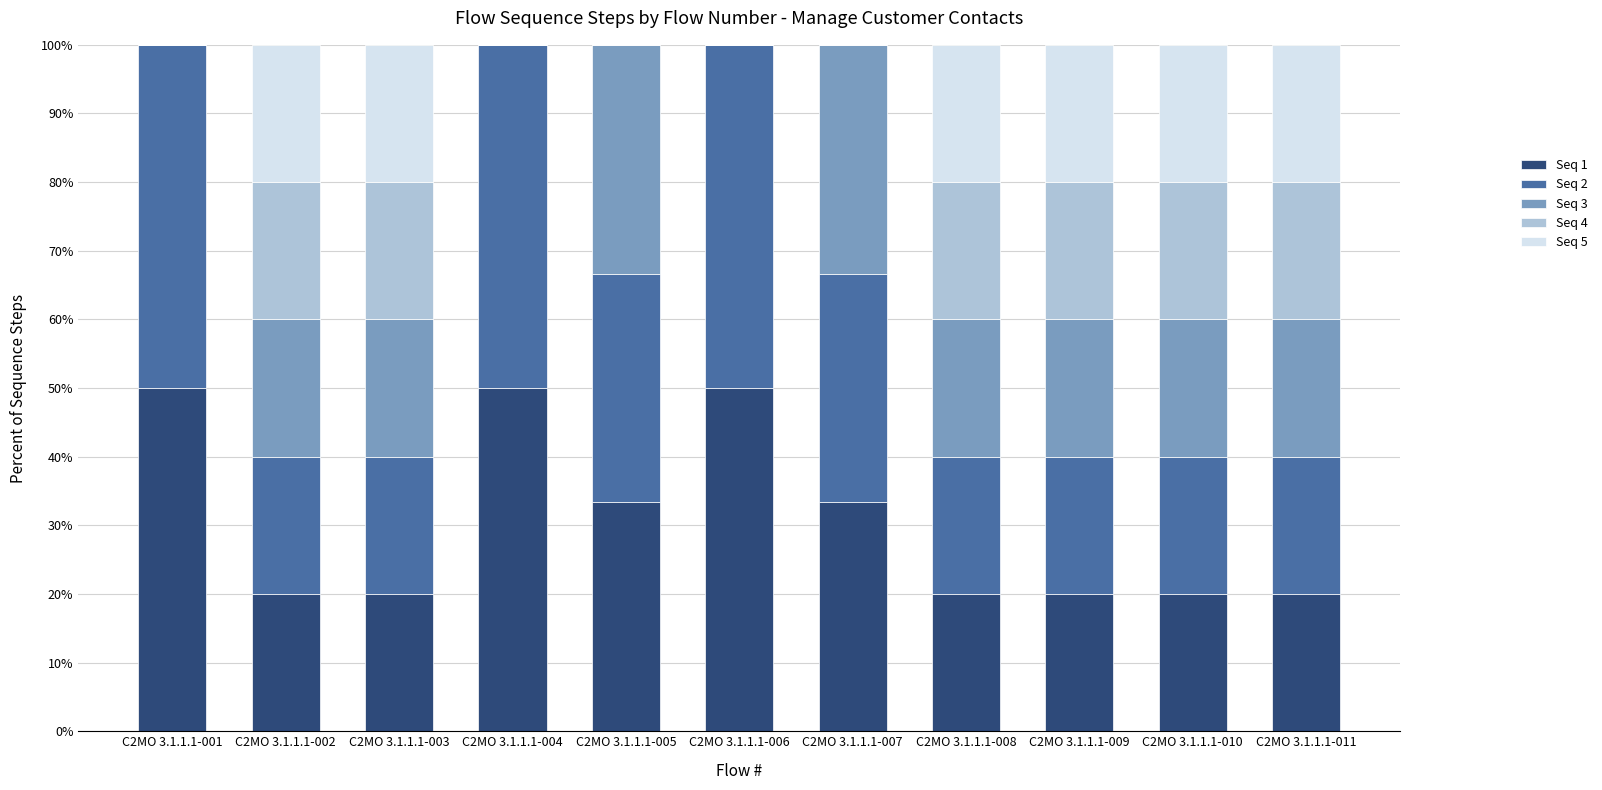

Is it true that Seq 1 equals 50.0 at C2MO 3.1.1.1-006?

True